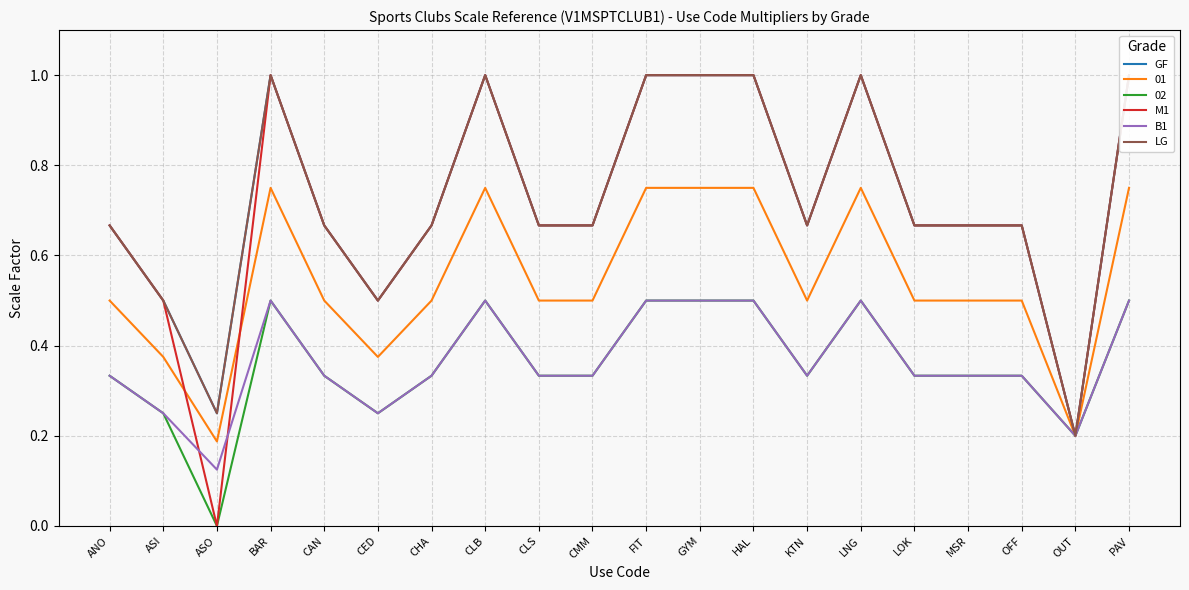

What is the total value across all series at GYM?

3.5